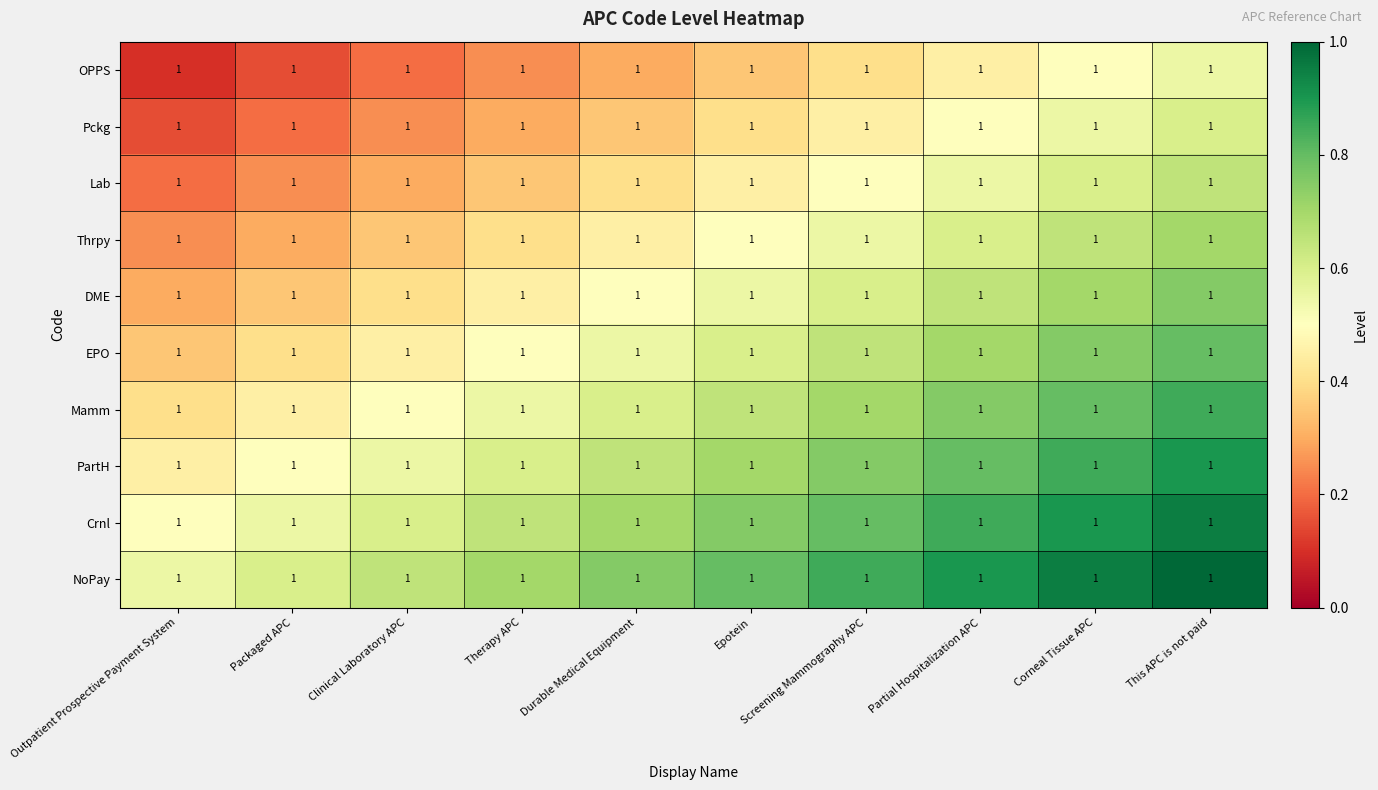

Reading right to left, transcribe all the data shown in this chart.

OPPS: This APC is not paid=1.0	Corneal Tissue APC=1.0	Partial Hospitalization APC=1.0	Screening Mammography APC=1.0	Epotein=1.0	Durable Medical Equipment=1.0	Therapy APC=1.0	Clinical Laboratory APC=1.0	Packaged APC=1.0	Outpatient Prospective Payment System=1.0
Pckg: This APC is not paid=1.0	Corneal Tissue APC=1.0	Partial Hospitalization APC=1.0	Screening Mammography APC=1.0	Epotein=1.0	Durable Medical Equipment=1.0	Therapy APC=1.0	Clinical Laboratory APC=1.0	Packaged APC=1.0	Outpatient Prospective Payment System=1.0
Lab: This APC is not paid=1.0	Corneal Tissue APC=1.0	Partial Hospitalization APC=1.0	Screening Mammography APC=1.0	Epotein=1.0	Durable Medical Equipment=1.0	Therapy APC=1.0	Clinical Laboratory APC=1.0	Packaged APC=1.0	Outpatient Prospective Payment System=1.0
Thrpy: This APC is not paid=1.0	Corneal Tissue APC=1.0	Partial Hospitalization APC=1.0	Screening Mammography APC=1.0	Epotein=1.0	Durable Medical Equipment=1.0	Therapy APC=1.0	Clinical Laboratory APC=1.0	Packaged APC=1.0	Outpatient Prospective Payment System=1.0
DME: This APC is not paid=1.0	Corneal Tissue APC=1.0	Partial Hospitalization APC=1.0	Screening Mammography APC=1.0	Epotein=1.0	Durable Medical Equipment=1.0	Therapy APC=1.0	Clinical Laboratory APC=1.0	Packaged APC=1.0	Outpatient Prospective Payment System=1.0
EPO: This APC is not paid=1.0	Corneal Tissue APC=1.0	Partial Hospitalization APC=1.0	Screening Mammography APC=1.0	Epotein=1.0	Durable Medical Equipment=1.0	Therapy APC=1.0	Clinical Laboratory APC=1.0	Packaged APC=1.0	Outpatient Prospective Payment System=1.0
Mamm: This APC is not paid=1.0	Corneal Tissue APC=1.0	Partial Hospitalization APC=1.0	Screening Mammography APC=1.0	Epotein=1.0	Durable Medical Equipment=1.0	Therapy APC=1.0	Clinical Laboratory APC=1.0	Packaged APC=1.0	Outpatient Prospective Payment System=1.0
PartH: This APC is not paid=1.0	Corneal Tissue APC=1.0	Partial Hospitalization APC=1.0	Screening Mammography APC=1.0	Epotein=1.0	Durable Medical Equipment=1.0	Therapy APC=1.0	Clinical Laboratory APC=1.0	Packaged APC=1.0	Outpatient Prospective Payment System=1.0
Crnl: This APC is not paid=1.0	Corneal Tissue APC=1.0	Partial Hospitalization APC=1.0	Screening Mammography APC=1.0	Epotein=1.0	Durable Medical Equipment=1.0	Therapy APC=1.0	Clinical Laboratory APC=1.0	Packaged APC=1.0	Outpatient Prospective Payment System=1.0
NoPay: This APC is not paid=1.0	Corneal Tissue APC=1.0	Partial Hospitalization APC=1.0	Screening Mammography APC=1.0	Epotein=1.0	Durable Medical Equipment=1.0	Therapy APC=1.0	Clinical Laboratory APC=1.0	Packaged APC=1.0	Outpatient Prospective Payment System=1.0